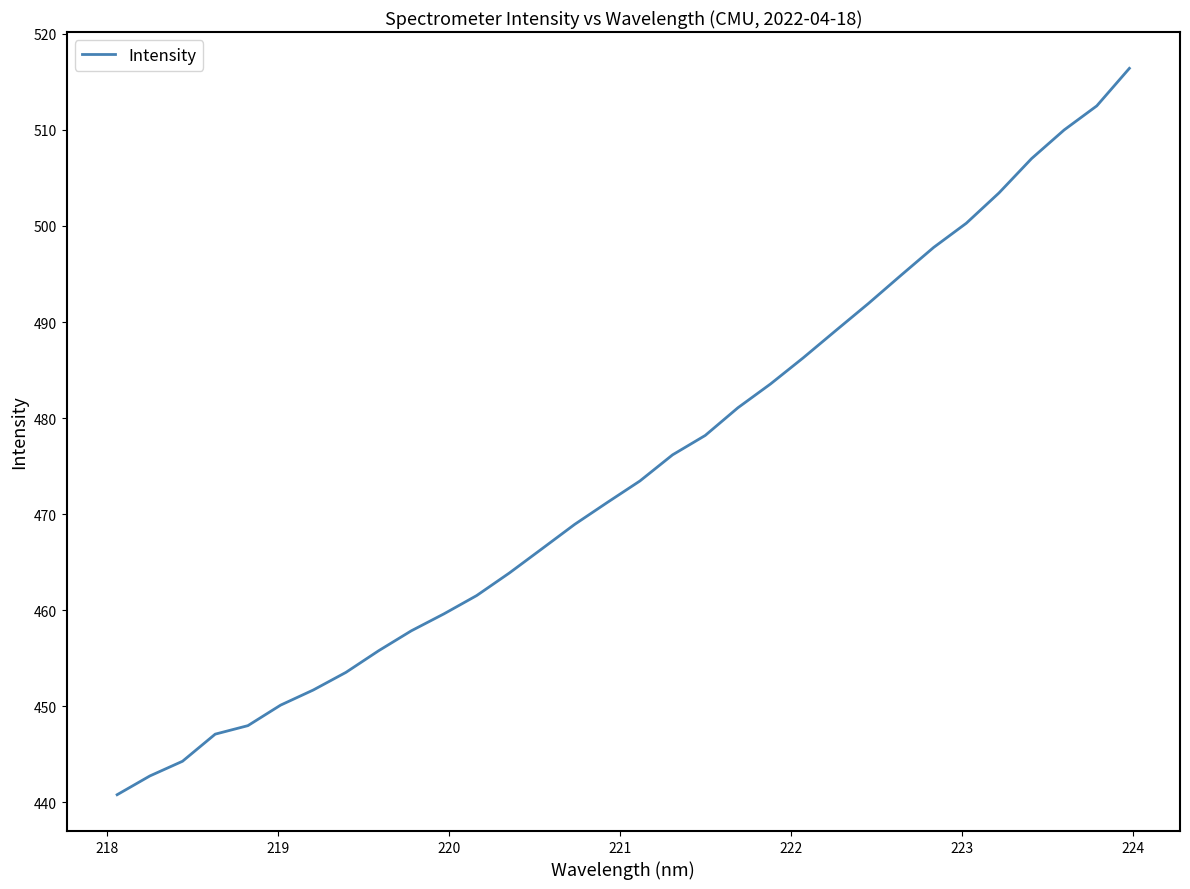

Does the chart have visible grid lines?

No